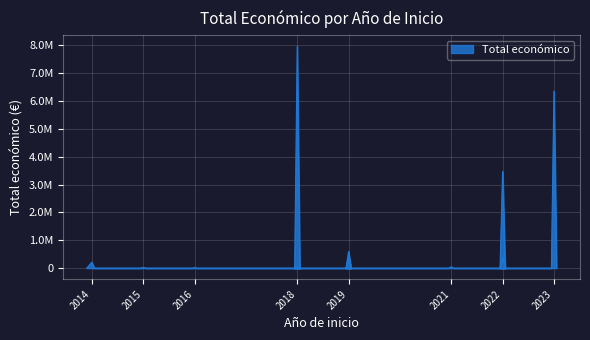

What is the maximum value shown in the chart?

7967413